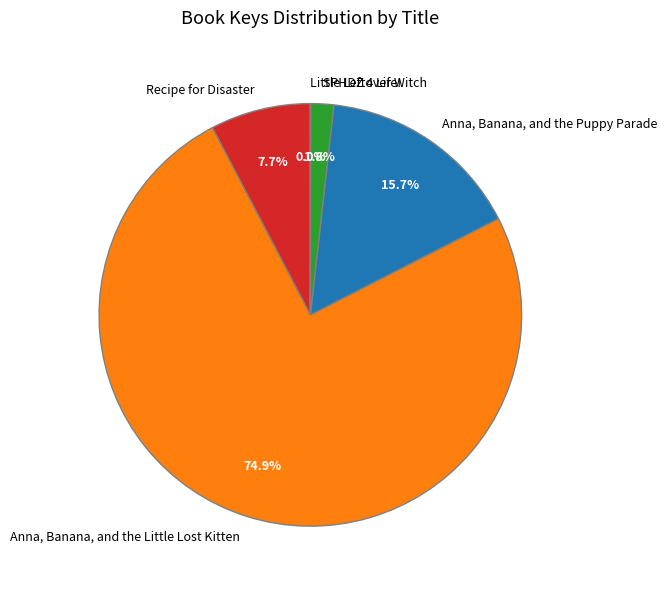

To the nearest percent, what is the average slice percentage?

20%